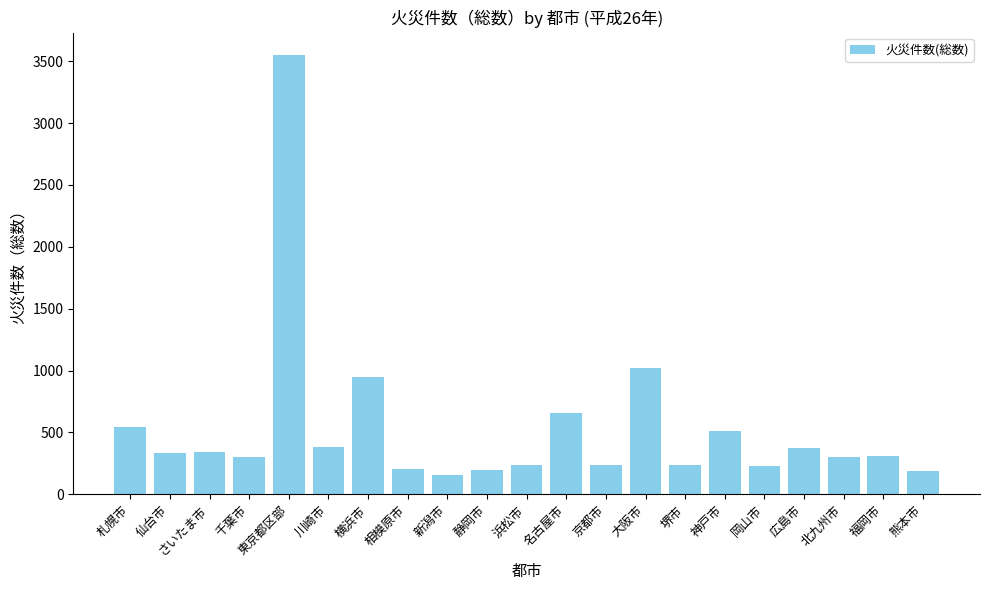

How many bars are there in total?

21